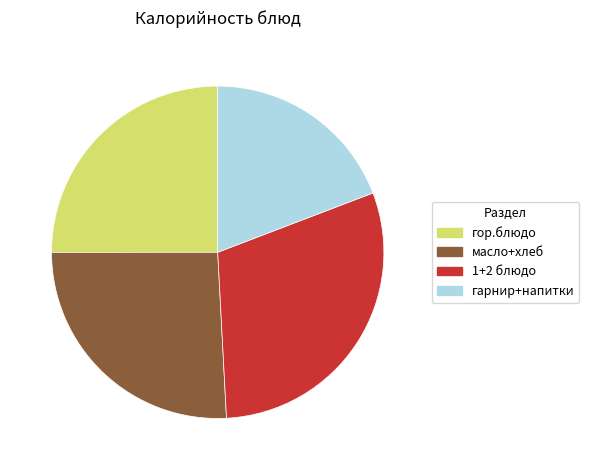

Does any single category account for the majority?

No